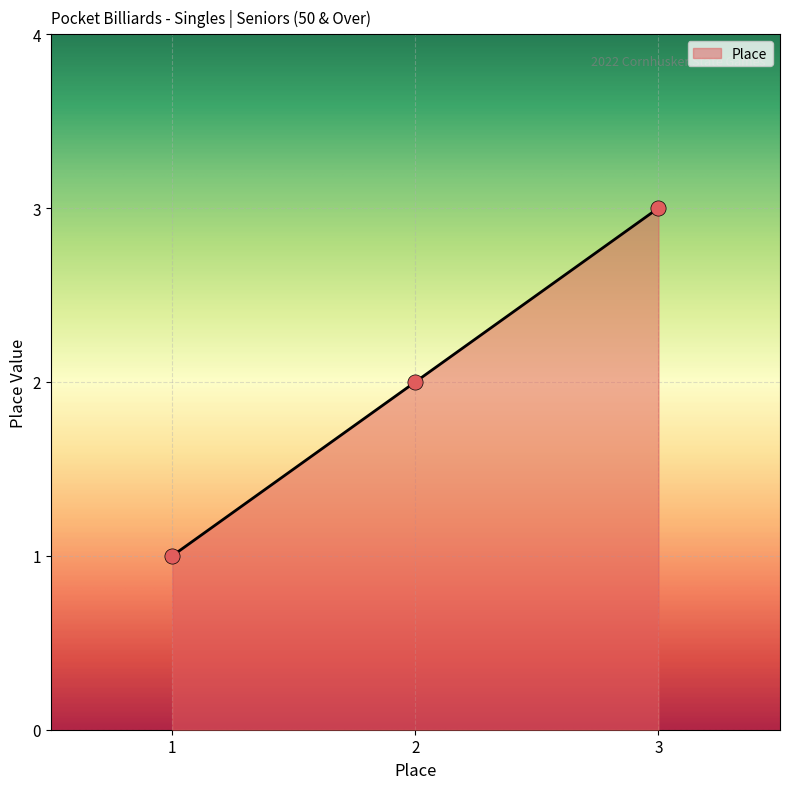

Which has a higher value, 3 or 2?

3